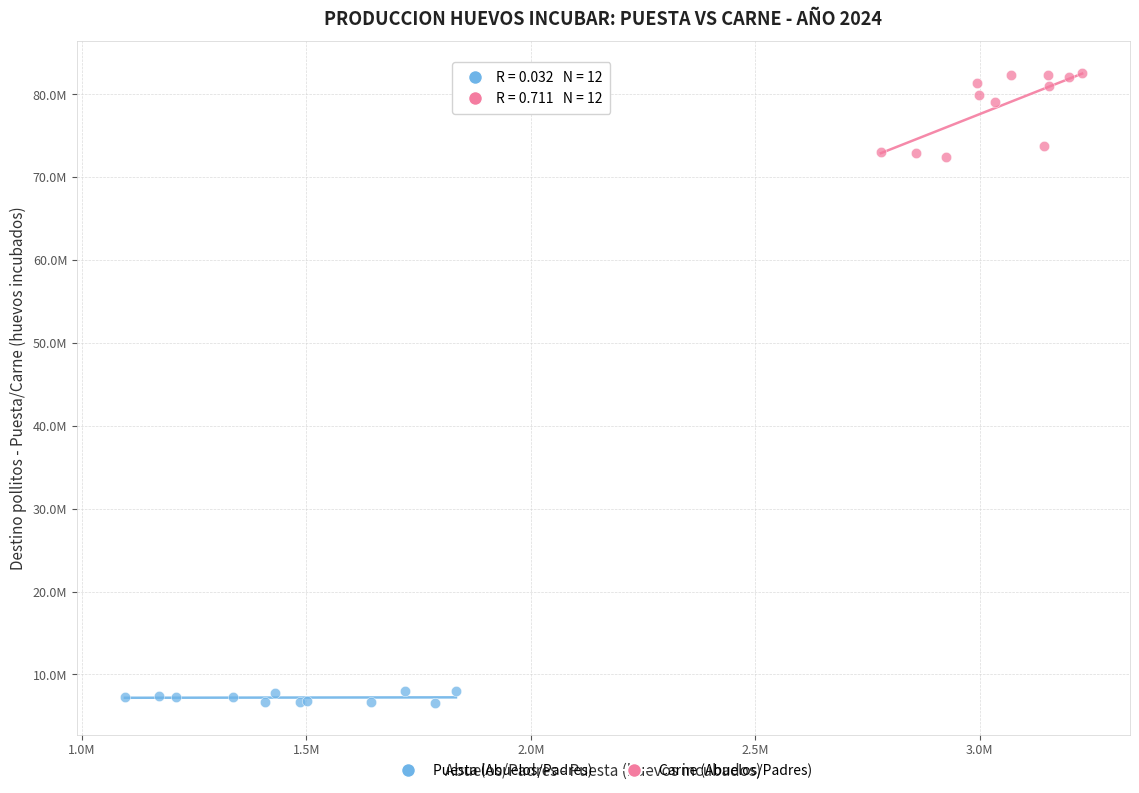

Which series reaches the maximum Y coordinate?

Carne (Abuelos/Padres)